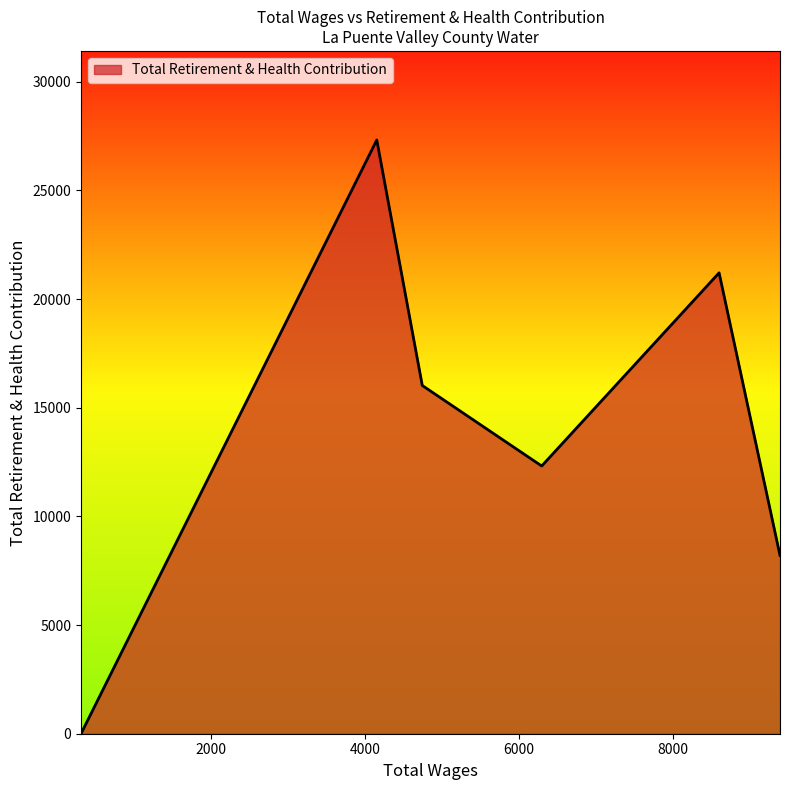

What is the difference between the second highest and second lowest values?

13003